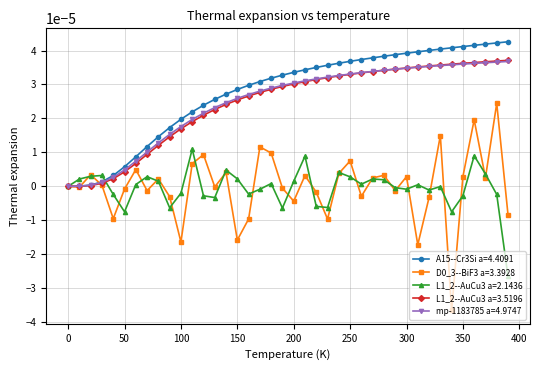

True or false: D0_3--BiF3 a=3.3928 has more than 0 points higher than both neighbors.

True